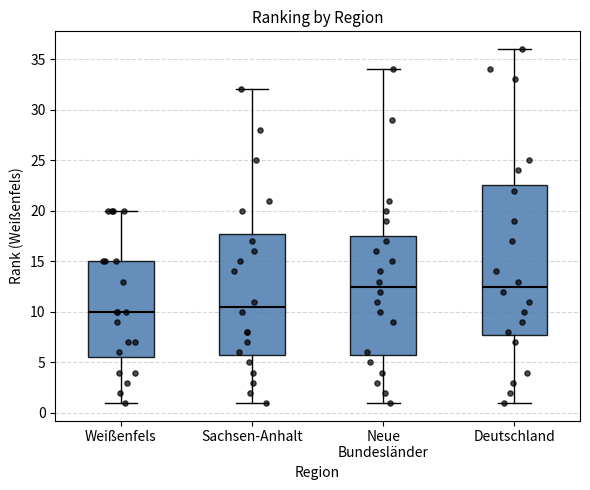

Which box has the lowest median line?

Weißenfels